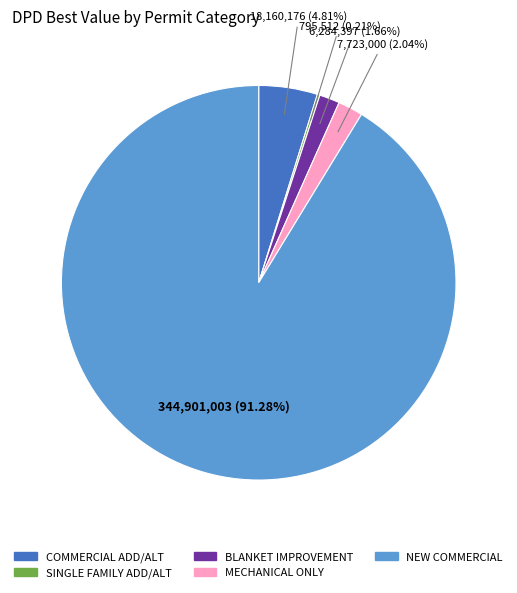

Is there a majority slice in this chart?

Yes